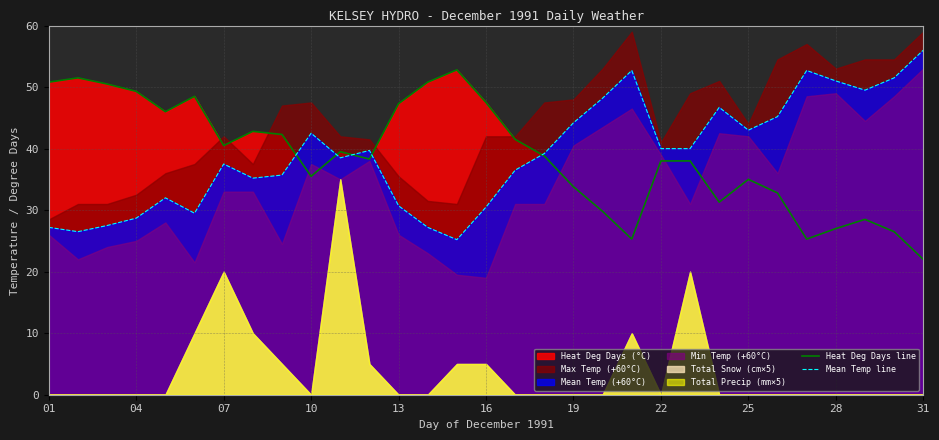

Which series ends up on top after the final intersection of Heat Deg Days line and Mean Temp line?

Mean Temp line